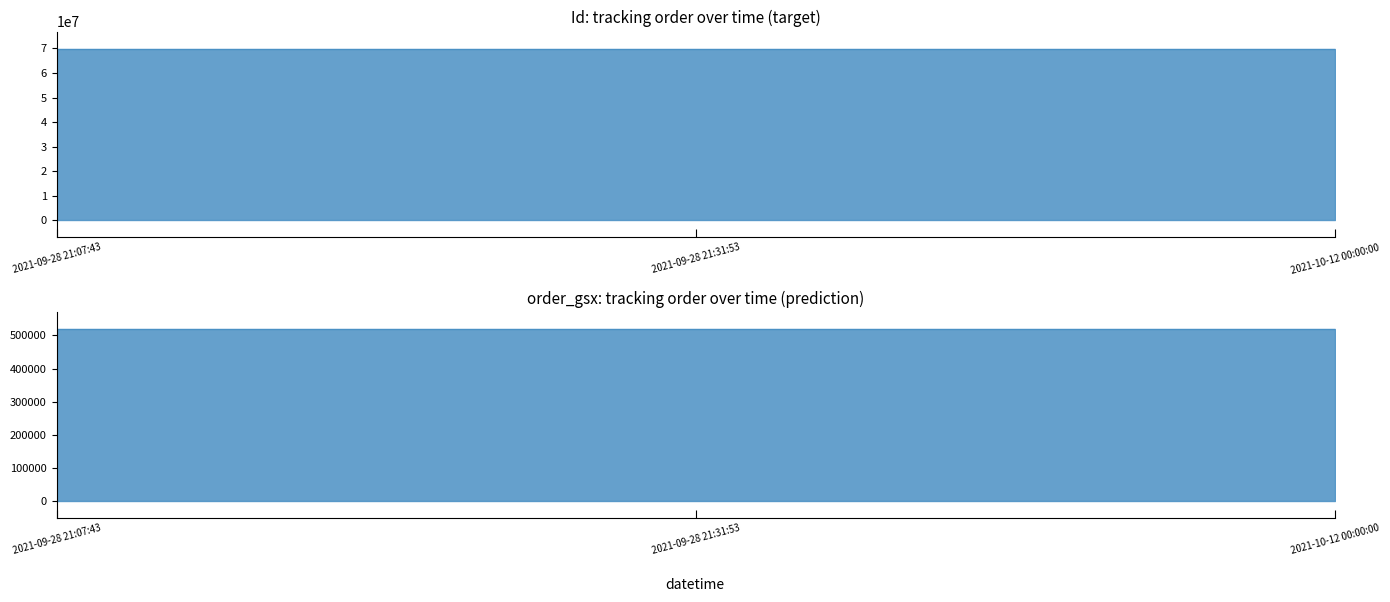

Reading right to left, transcribe all the data shown in this chart.

Id: 69909680	69909681	69909682
order_gsx: 518969	518969	518969